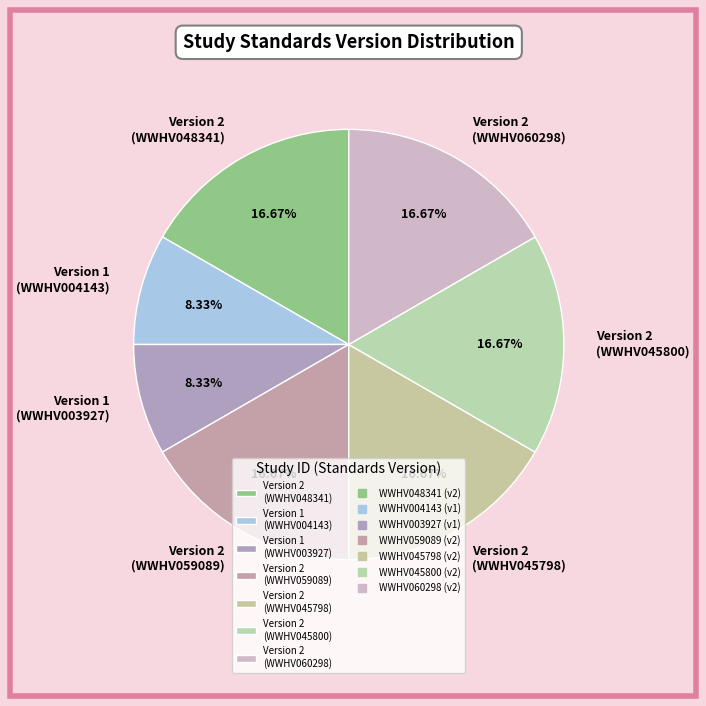

Is there a majority slice in this chart?

No